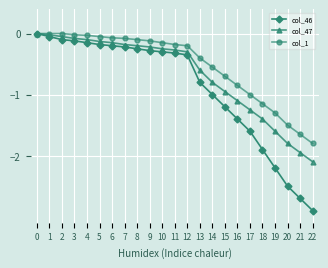

Which series has the largest range (max minus min)?

col_46